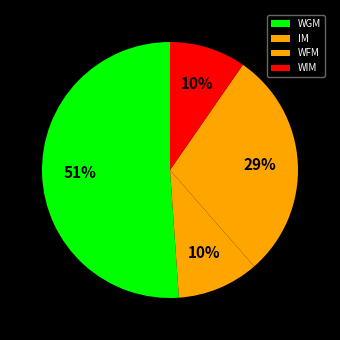

Does WFM represent more than half of the total?

No